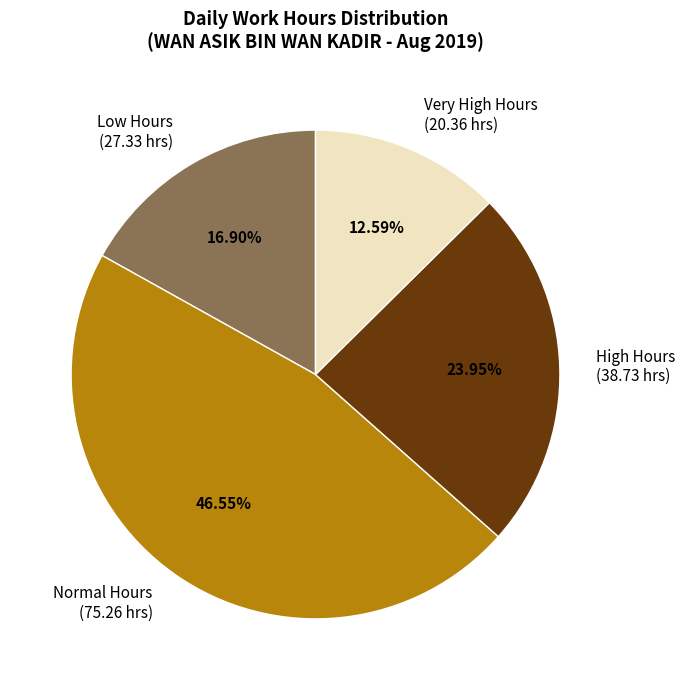

Combined, do Very High Hours and Normal Hours account for over 50%?

Yes